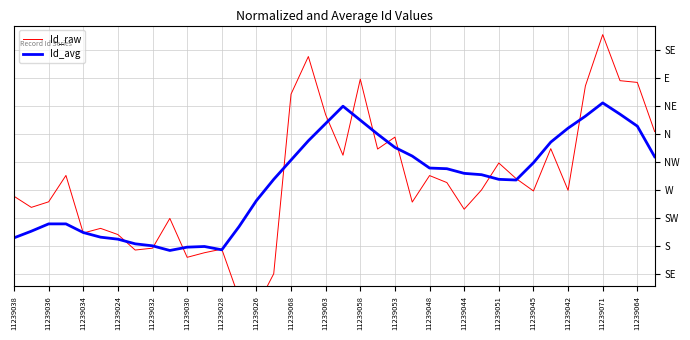

True or false: Id_raw and Id_avg intersect in this chart.

True